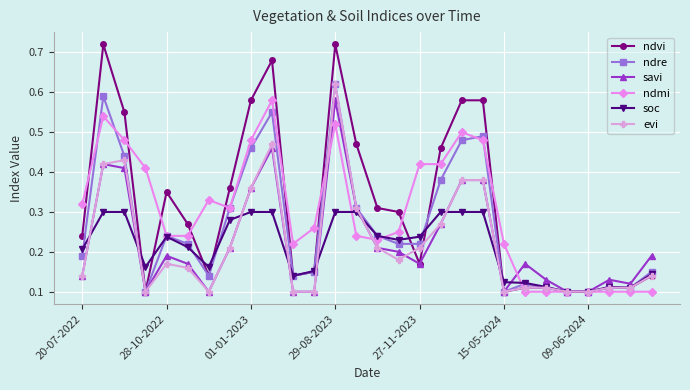

How many evi values are between 0 and 1?

28